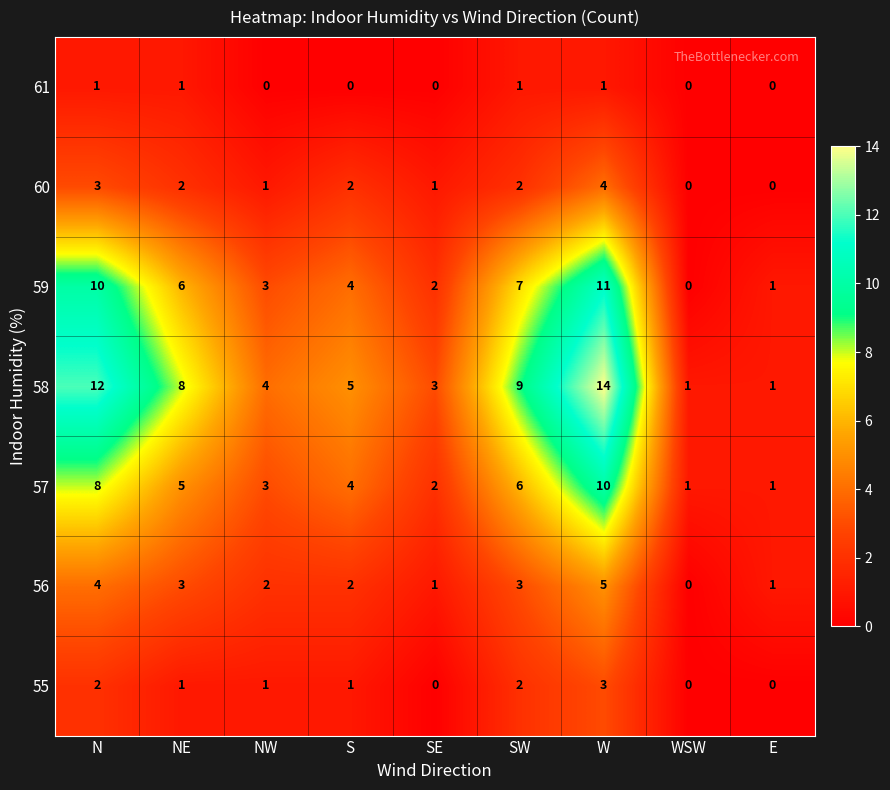

At which label does 57 first exceed 4?

N